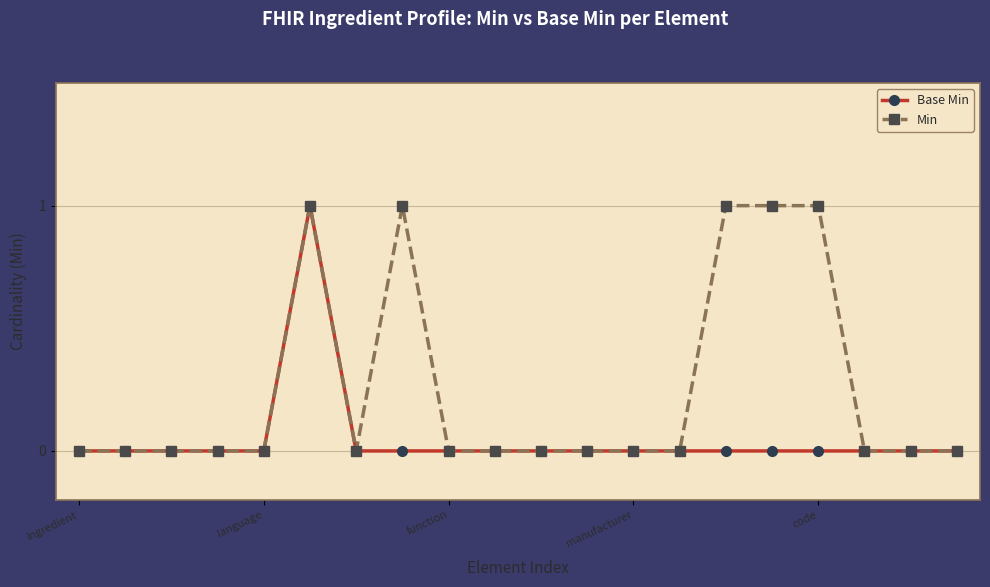

What are all the series names shown in the legend?

Base Min, Min